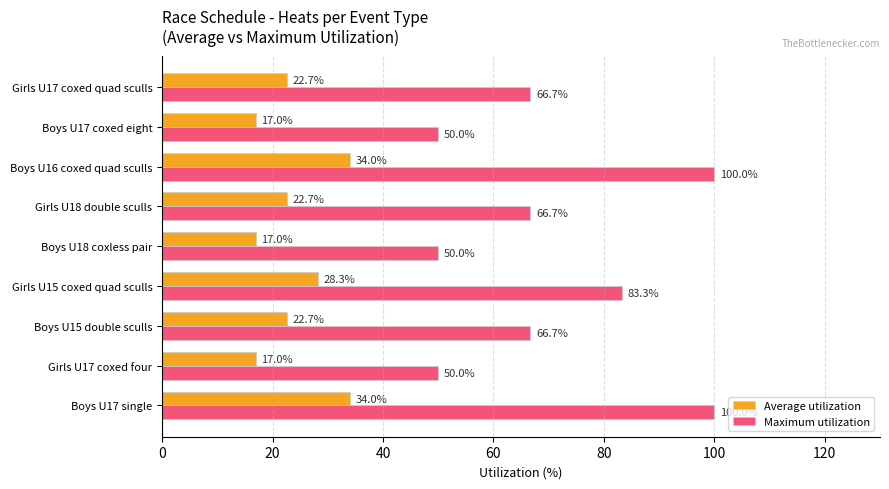

At how many categories does at least one series exceed 86?

2